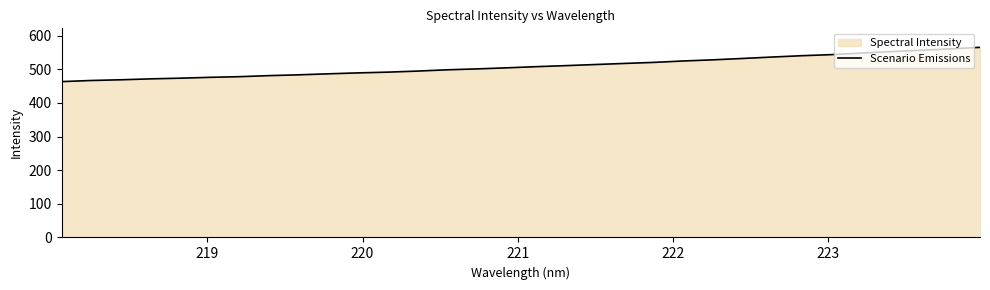

How many data points are less than 507?

16